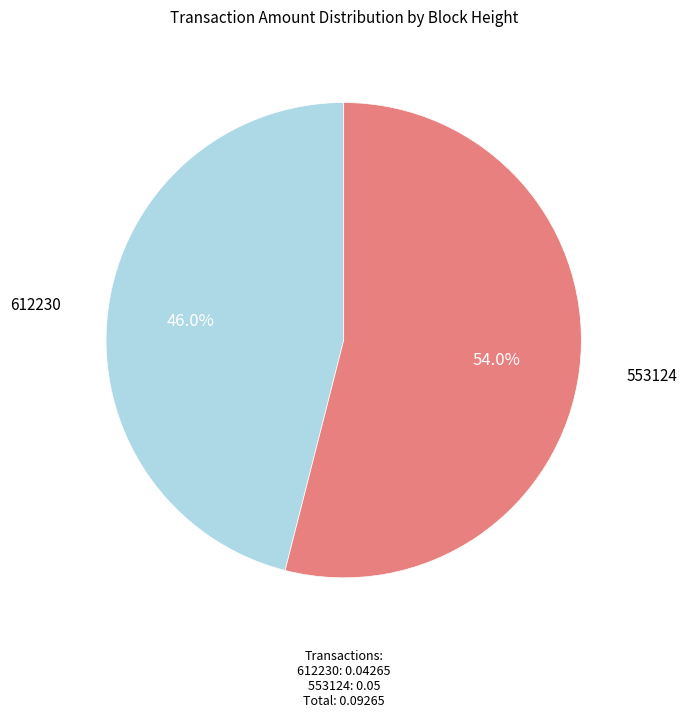

Is there a majority slice in this chart?

Yes